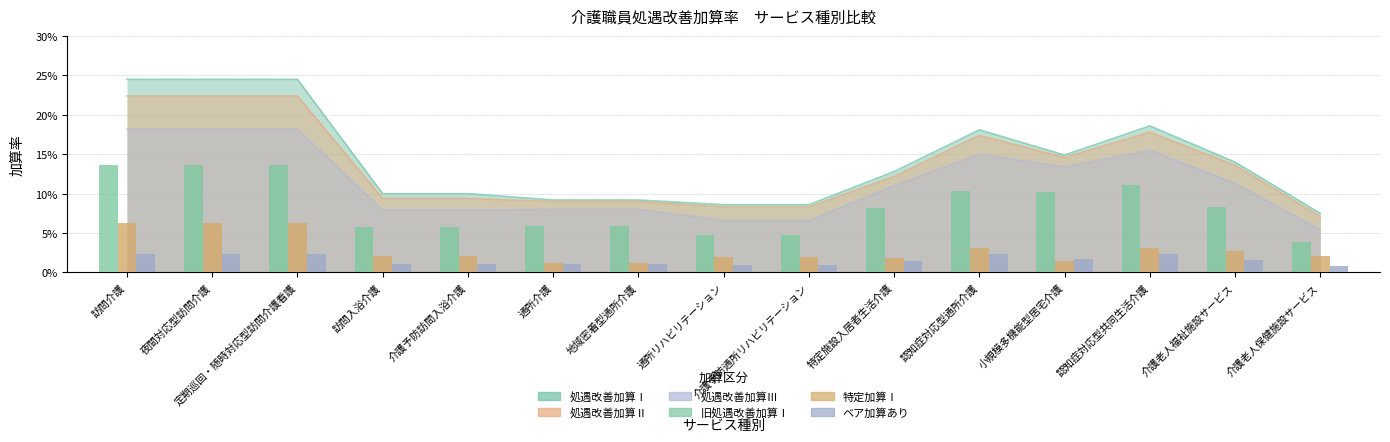

Where is 特定加算Ⅰ nearest to the value 0?

通所介護